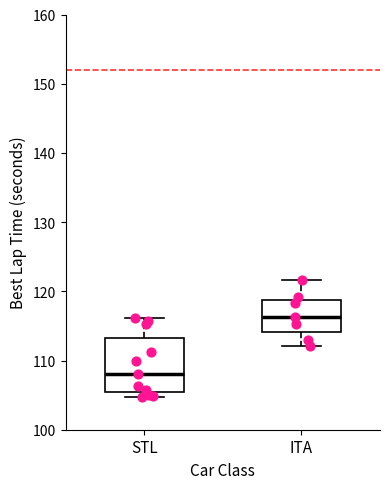

Where does the lower whisker of the box for ITA end on the y-axis? The values are not printed on the chart, so give them approximately, as read against the axis.

112